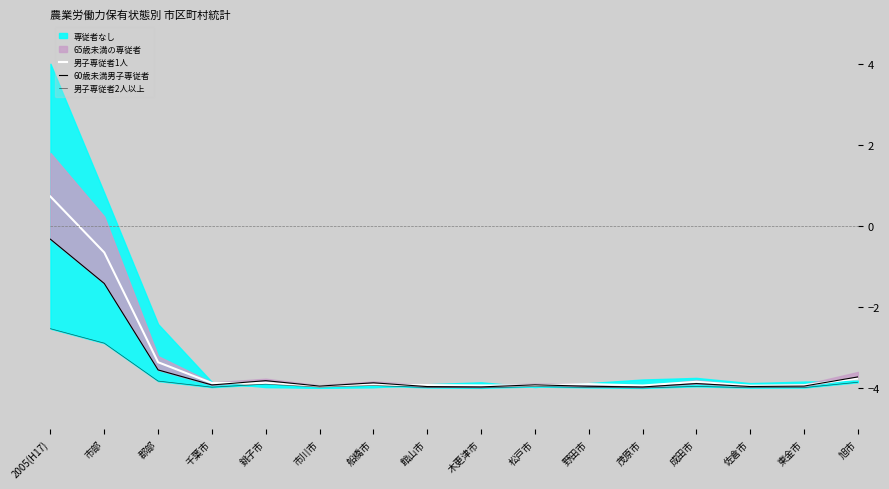

How many categories are shown in the chart?

16